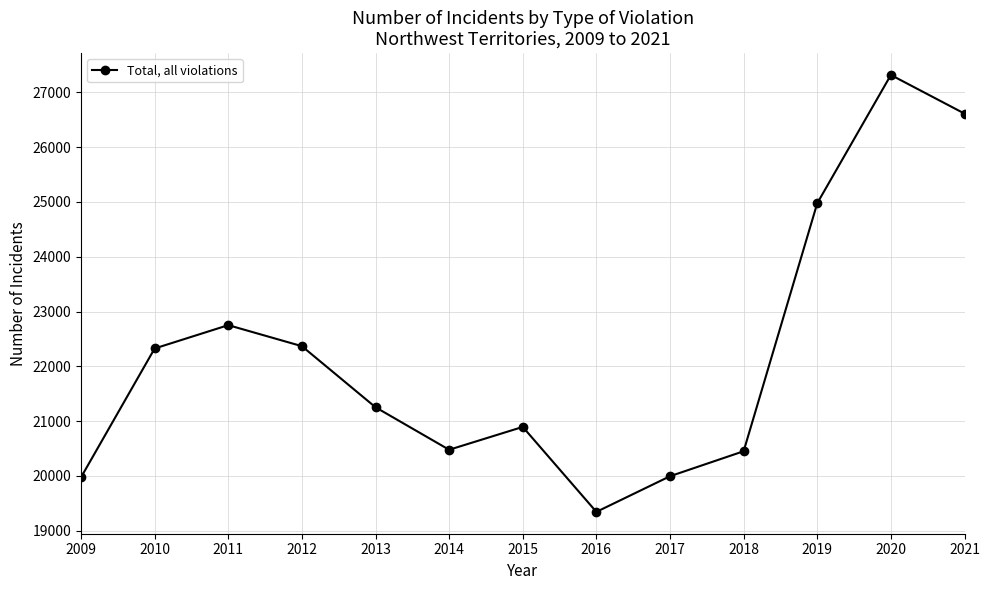

The value at 2018 is 7713. True or false?

False